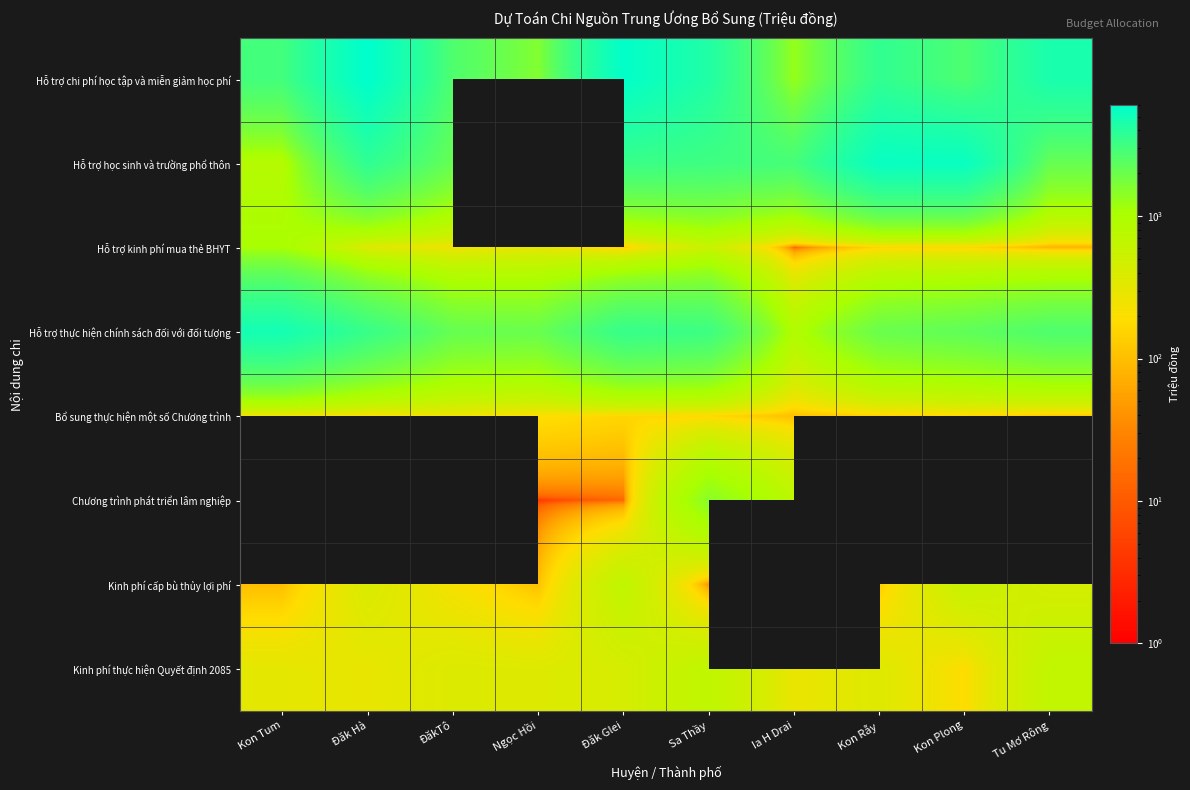

What is the sum of the Hỗ trợ học sinh và trường phổ thôn values at Ia H Drai and Sa Thầy?

6044.0